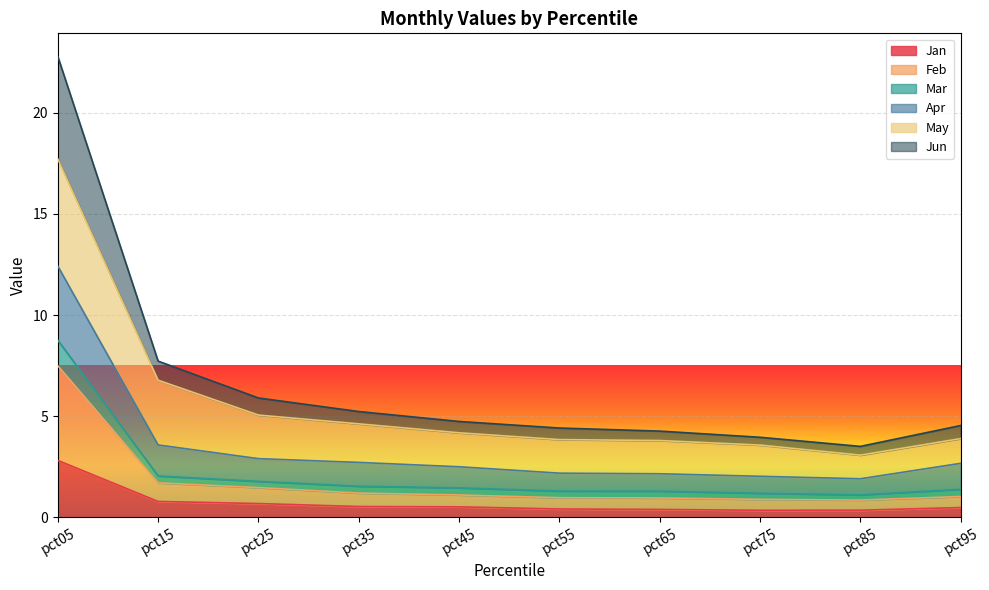

The value of Apr at pct05 is 5.1. True or false?

False